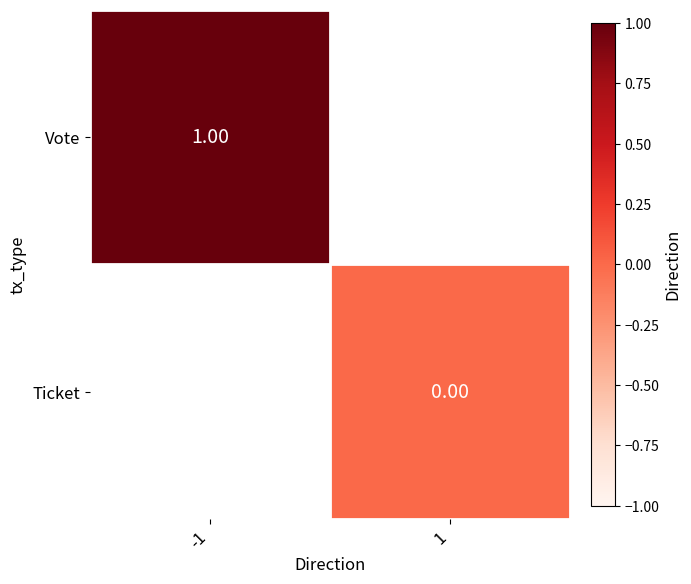

Which category has the lowest value in the Vote series?

-1